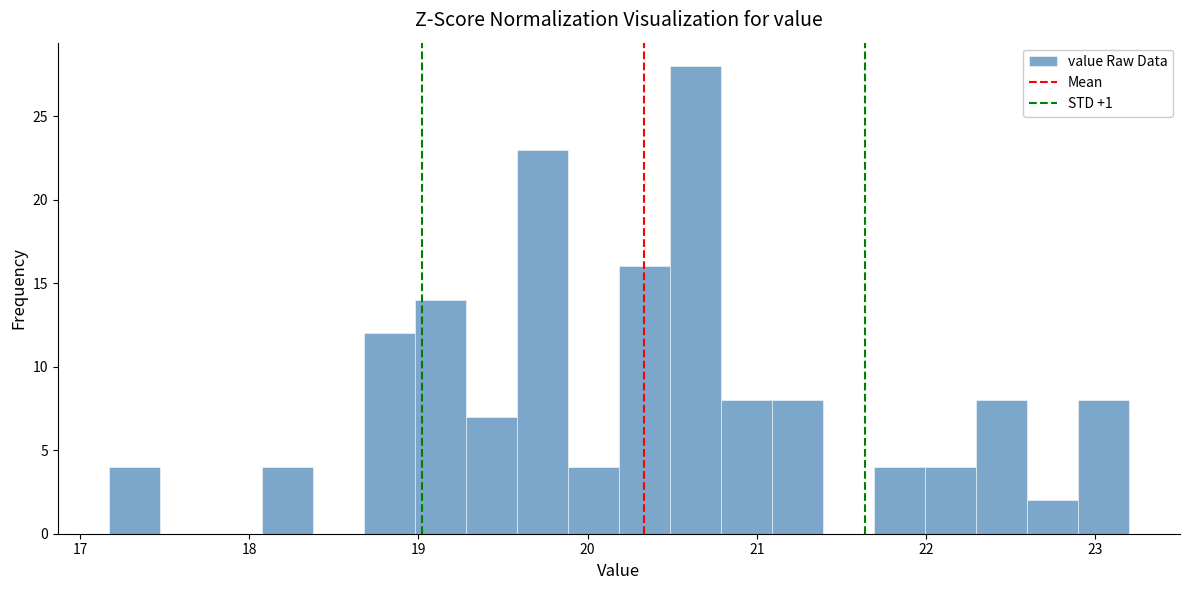

Around what value on the x-axis is the tallest bar? Give the approximate position of its centre, as read against the axis.

20.6